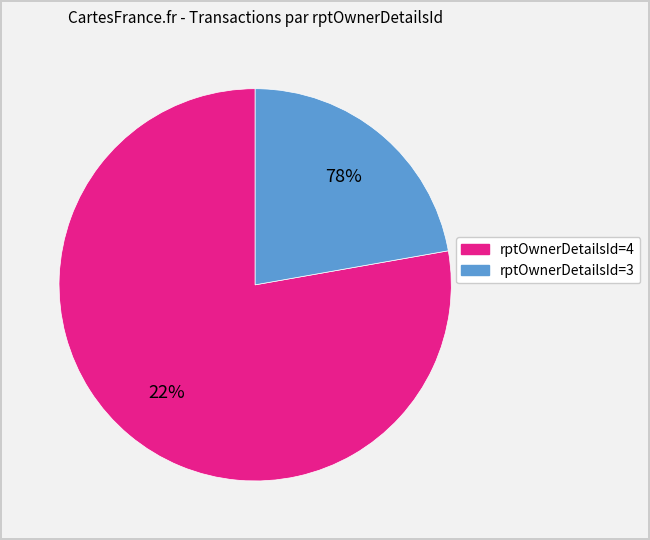

Count the number of slices in the pie.

2